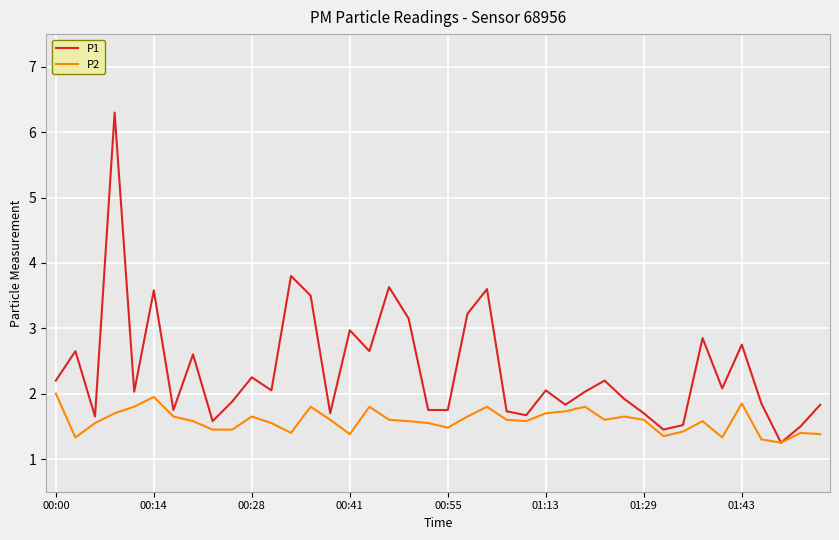

Rank the series by their average value, from lowest to highest.

P2, P1